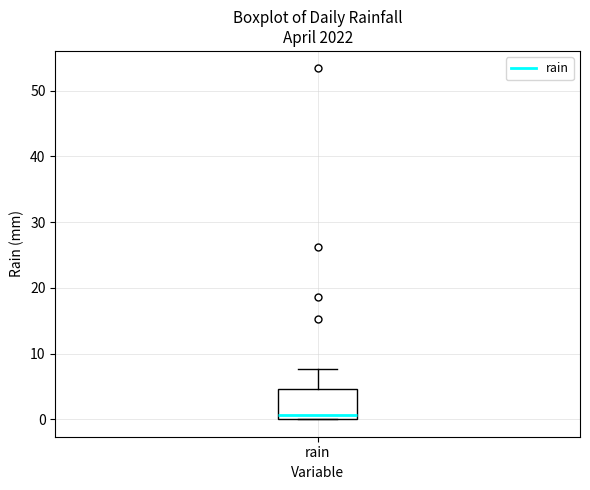

Read this box plot against the y-axis: the position of the median line, the range covered by the box, and the ends of both whiskers. The values are not printed on the chart, so give them approximately, as read against the axis.

median 1, box 0 to 5, whiskers 0 to 8